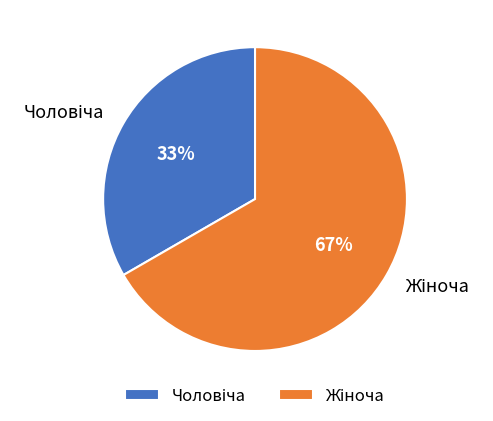

Is there a majority slice in this chart?

Yes